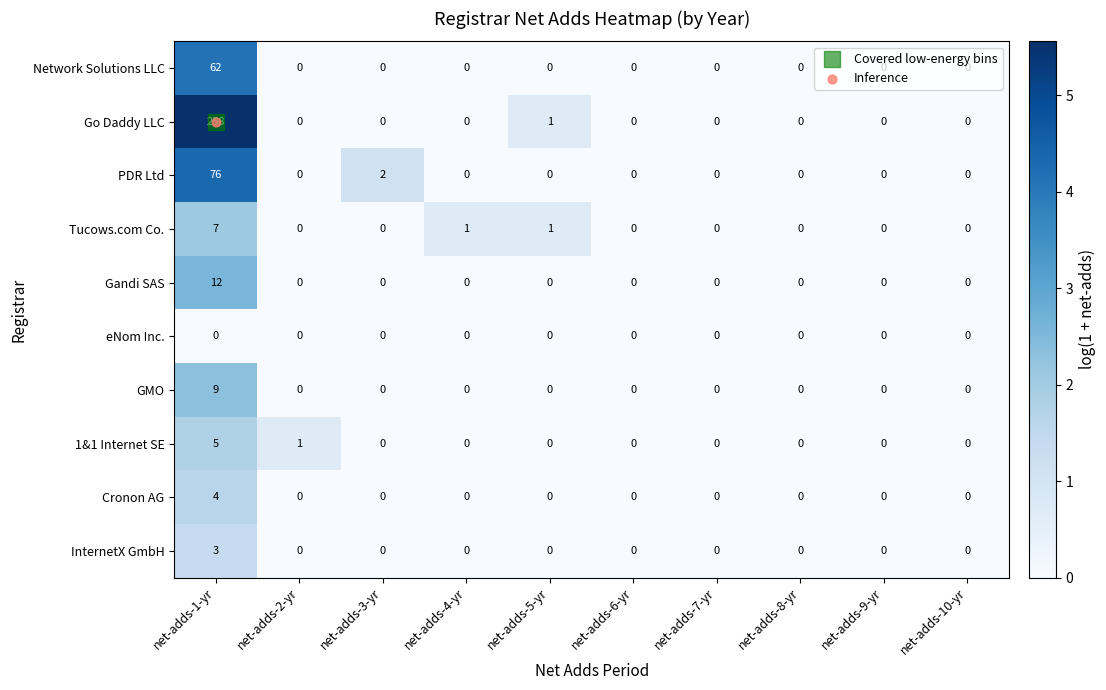

Which series has the largest total across all categories?

Go Daddy LLC